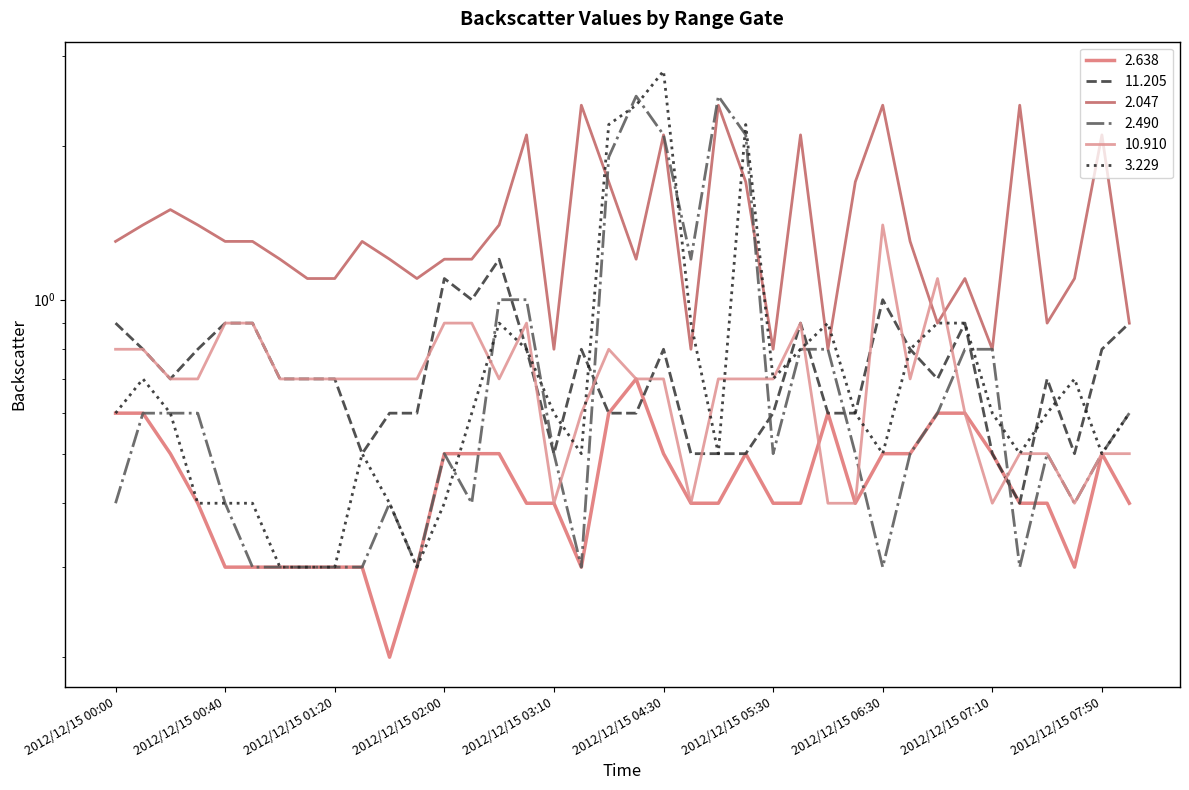

What is the label of the 8th point from the right?

2012/12/15 06:50